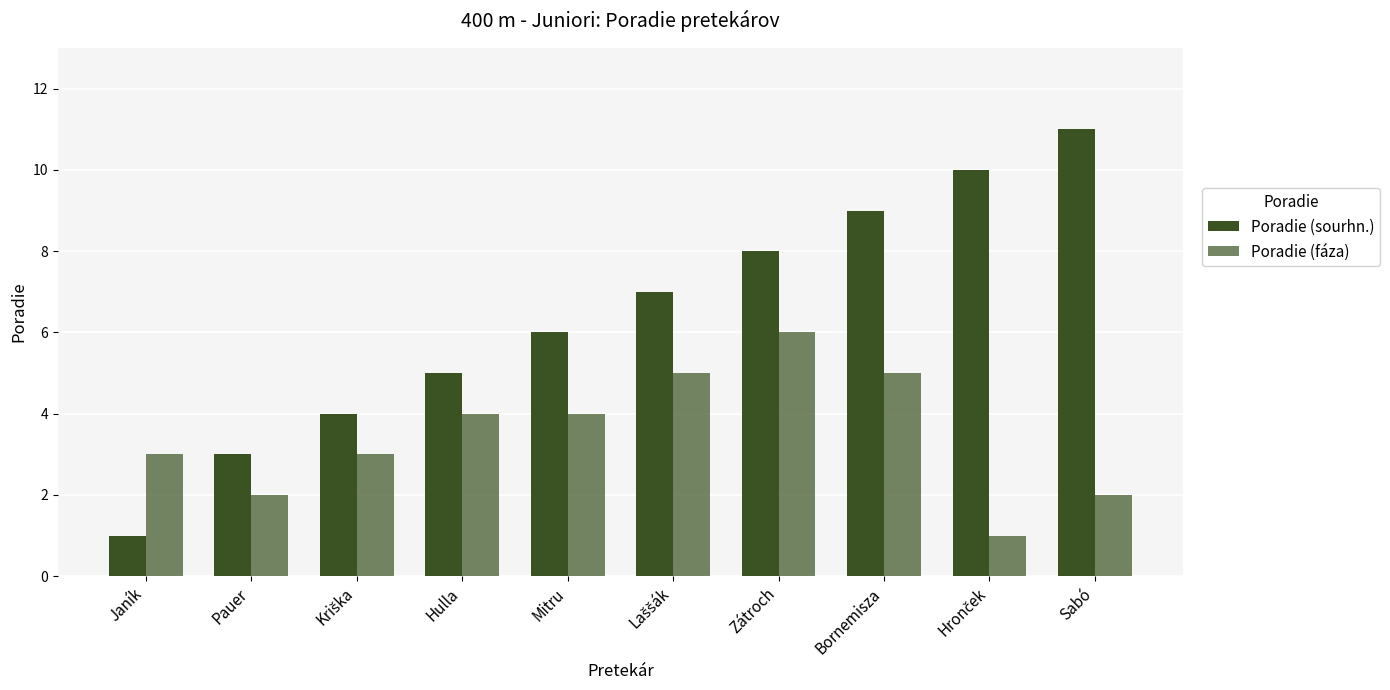

What is the minimum value shown in the chart?

1